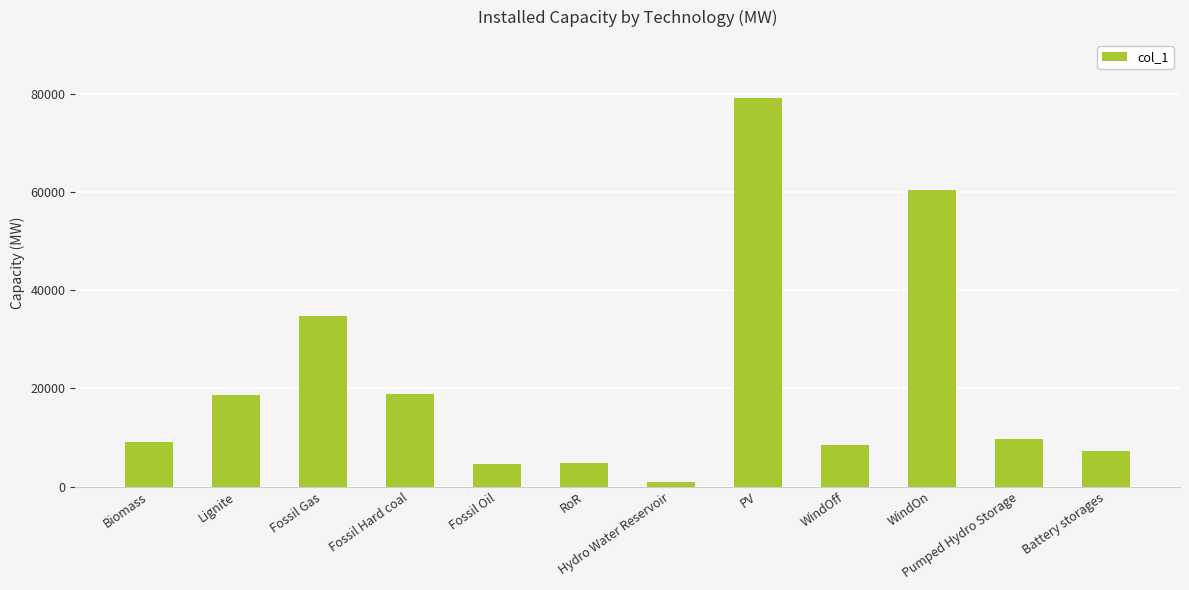

At which label does the data first exceed 9700?

Lignite